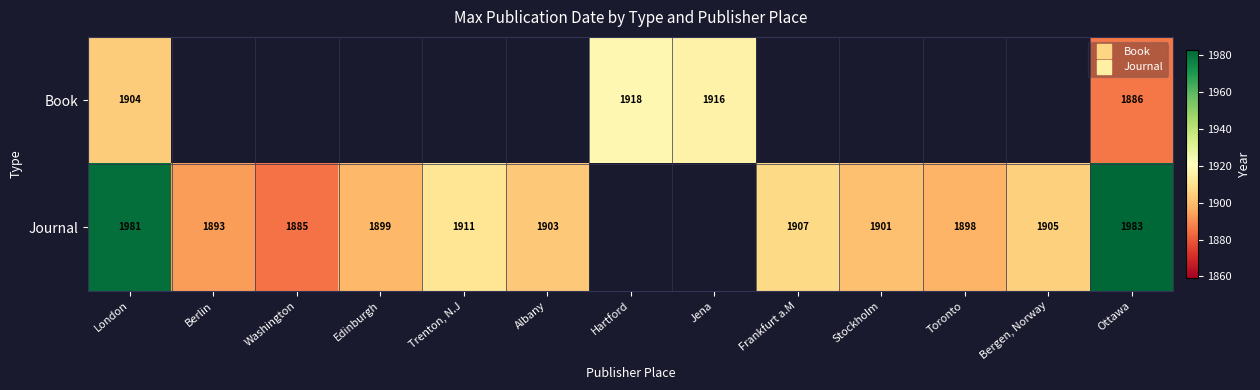

Which has a higher value, Albany or Jena?

Jena